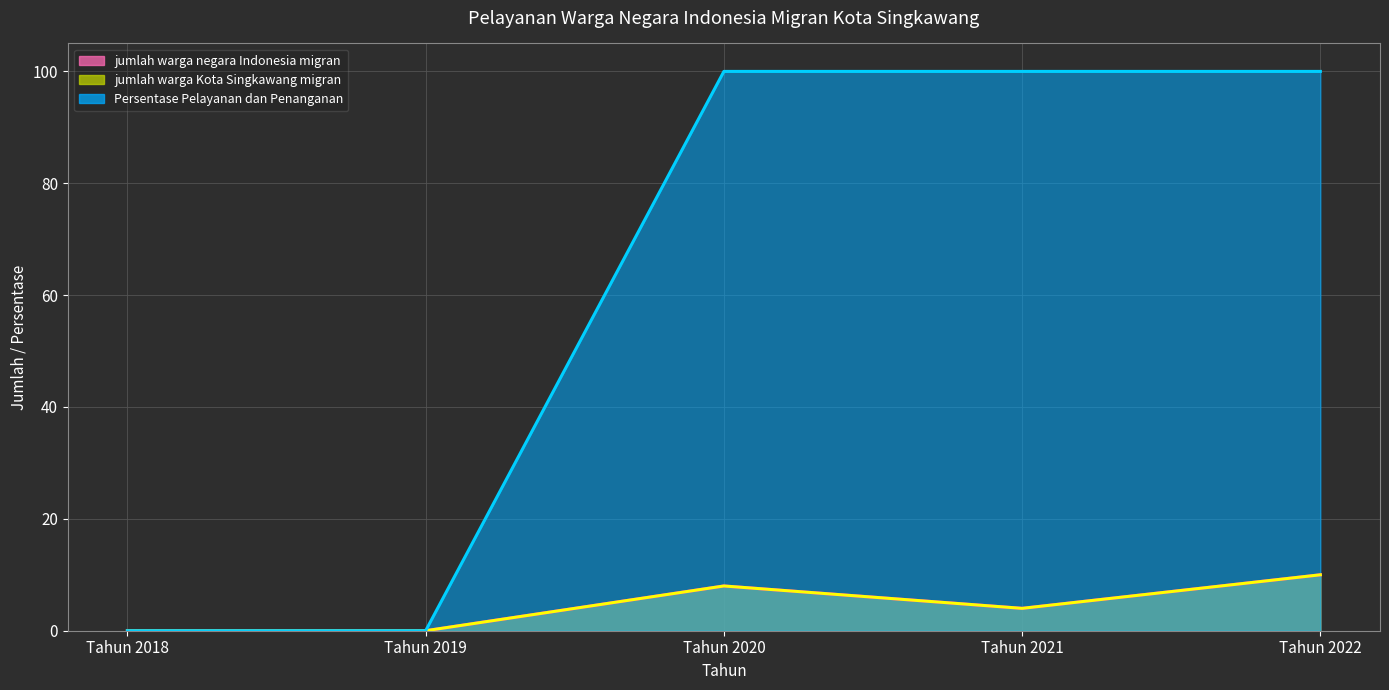

What is the difference between the jumlah warga negara Indonesia migran (line) values at Tahun 2018 and Tahun 2022?

10